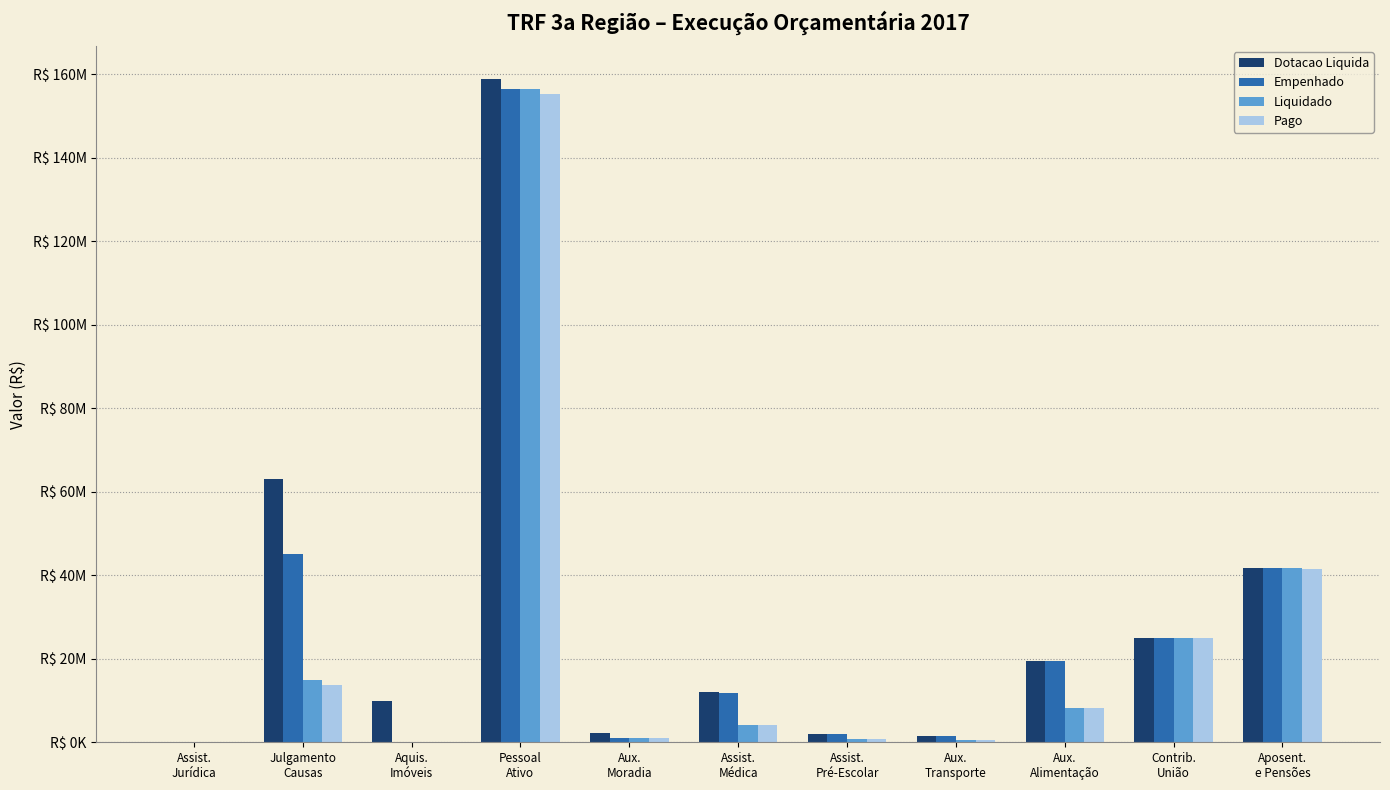

What is the total value across all series at Aux.
Transporte?

3874858.9